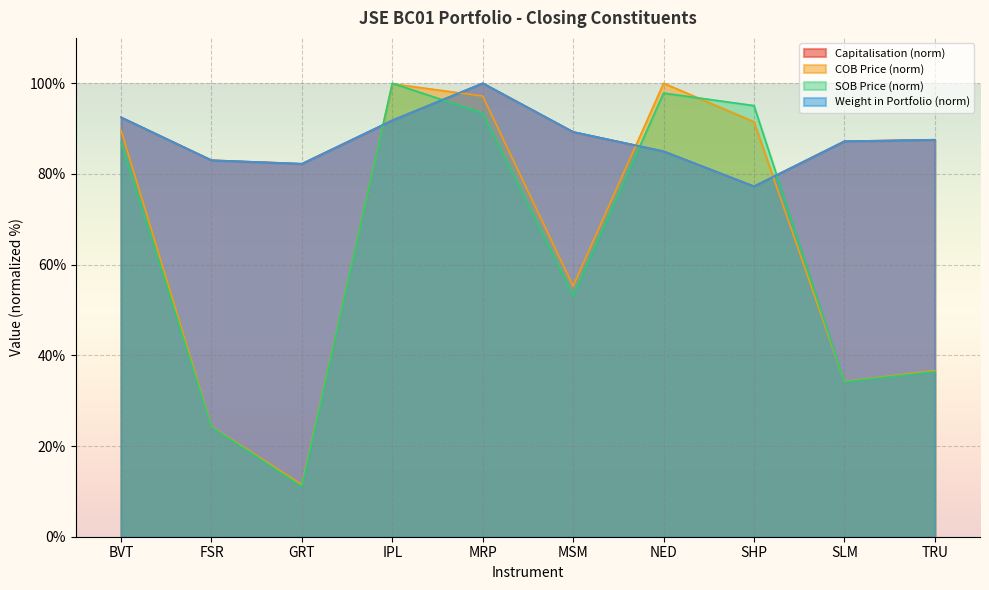

Reading left to right, what are all the values shown in this chart?

Weight in Portfolio: 92.5	83.0	82.2	91.8	100.0	89.3	85.0	77.3	87.2	87.5
Capitalisation: 92.5	83.0	82.2	91.8	100.0	89.3	85.0	77.3	87.2	87.5
COB Price: 89.6	24.3	11.5	99.9	97.2	55.3	100.0	91.5	34.2	36.6
SOB Price: 87.0	24.2	11.0	100.0	93.4	53.2	97.8	95.1	34.2	36.4